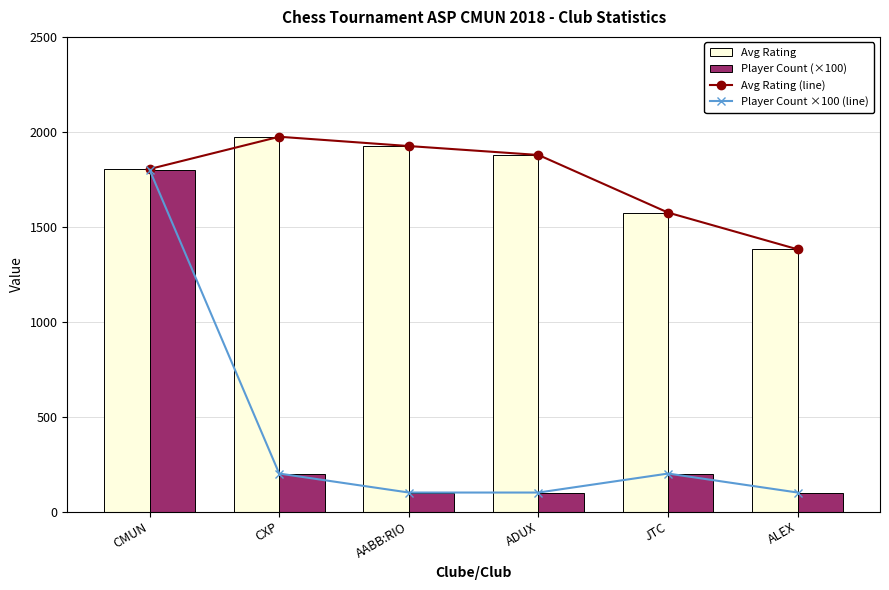

The value of Avg Rating (line) at CMUN is 2573.7. True or false?

False